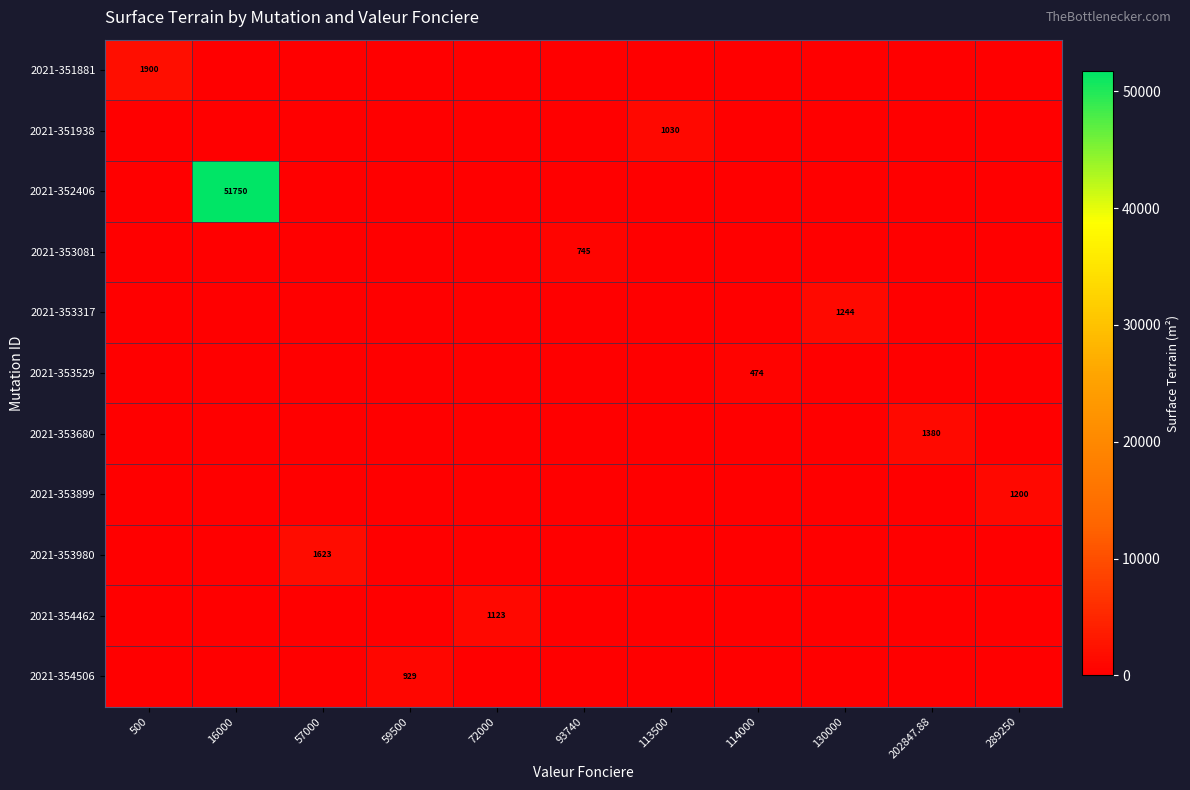

Is it true that 2021-351881 equals 1003 at 500?

False